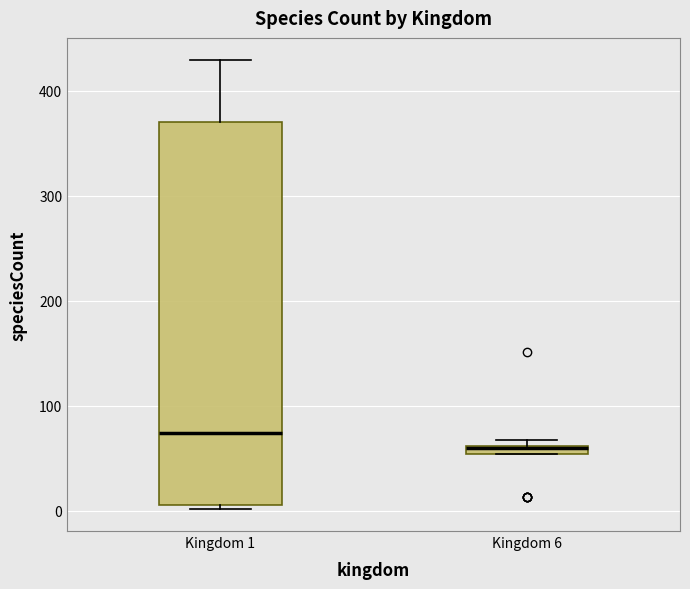

Which box is the tallest, from its lower edge to its upper edge?

Kingdom 1